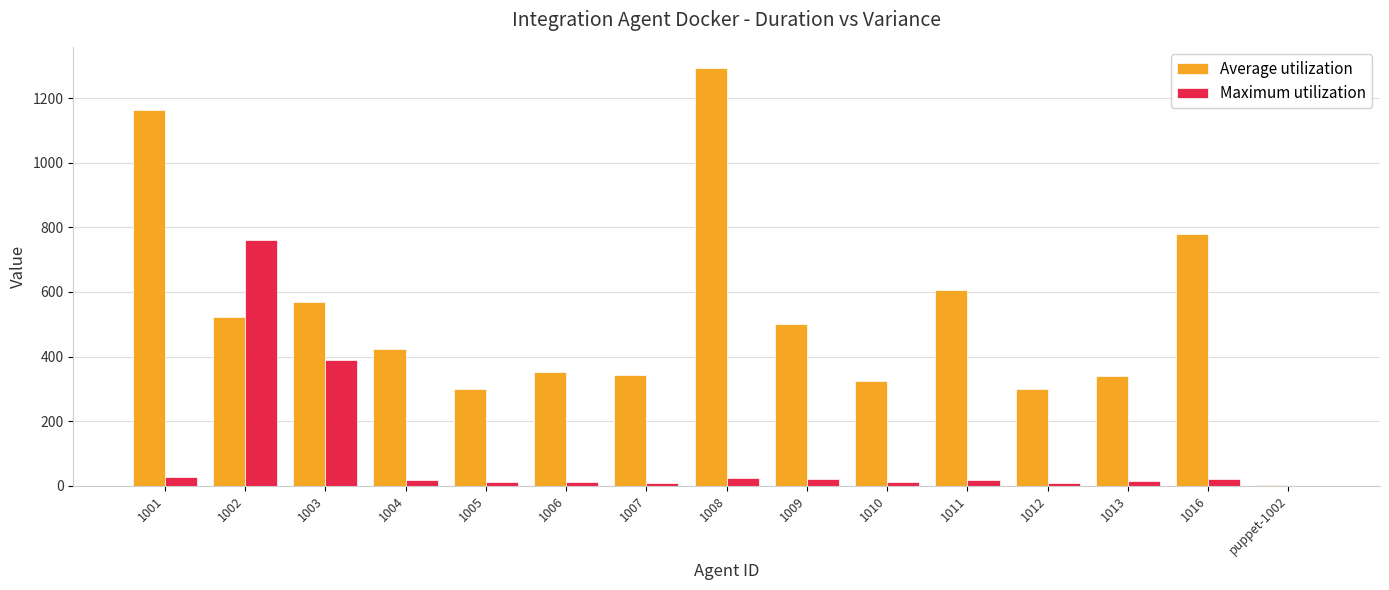

True or false: Maximum utilization has a value of 250.6 at 1002.

False